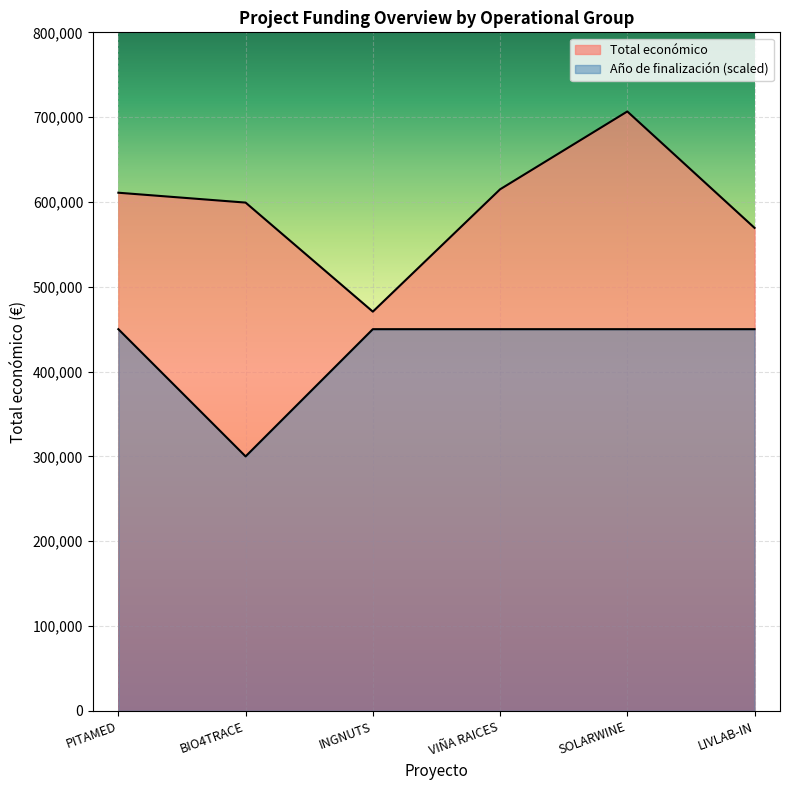

At SOLARWINE, list the series in order from largest to smallest.

Total económico, Año de finalización